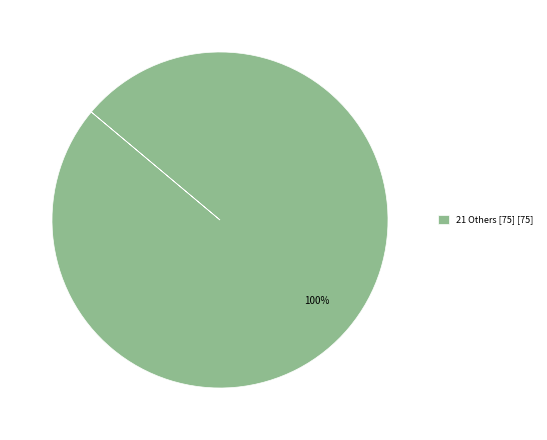

Is there a majority slice in this chart?

Yes